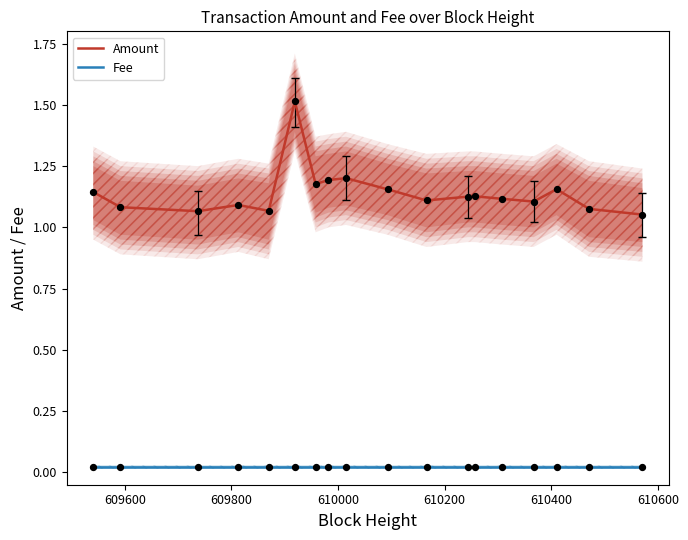

Which series contains the highest Y value?

Amount